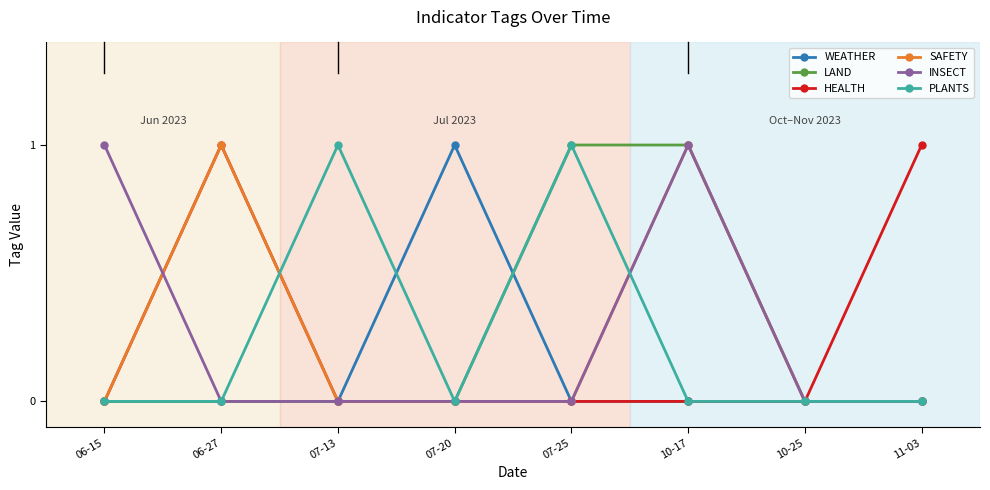

At which label does INSECT reach its peak?

06-15